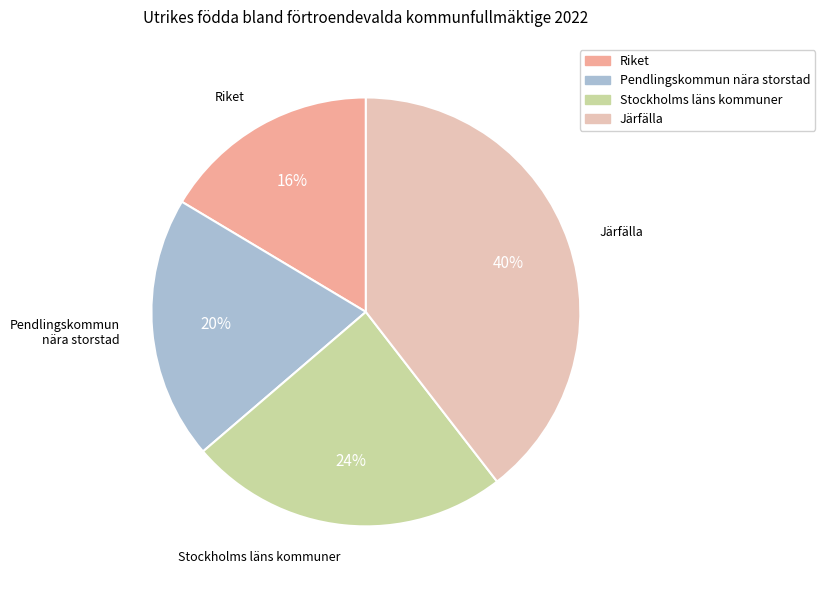

To the nearest percent, what is the average slice percentage?

25%